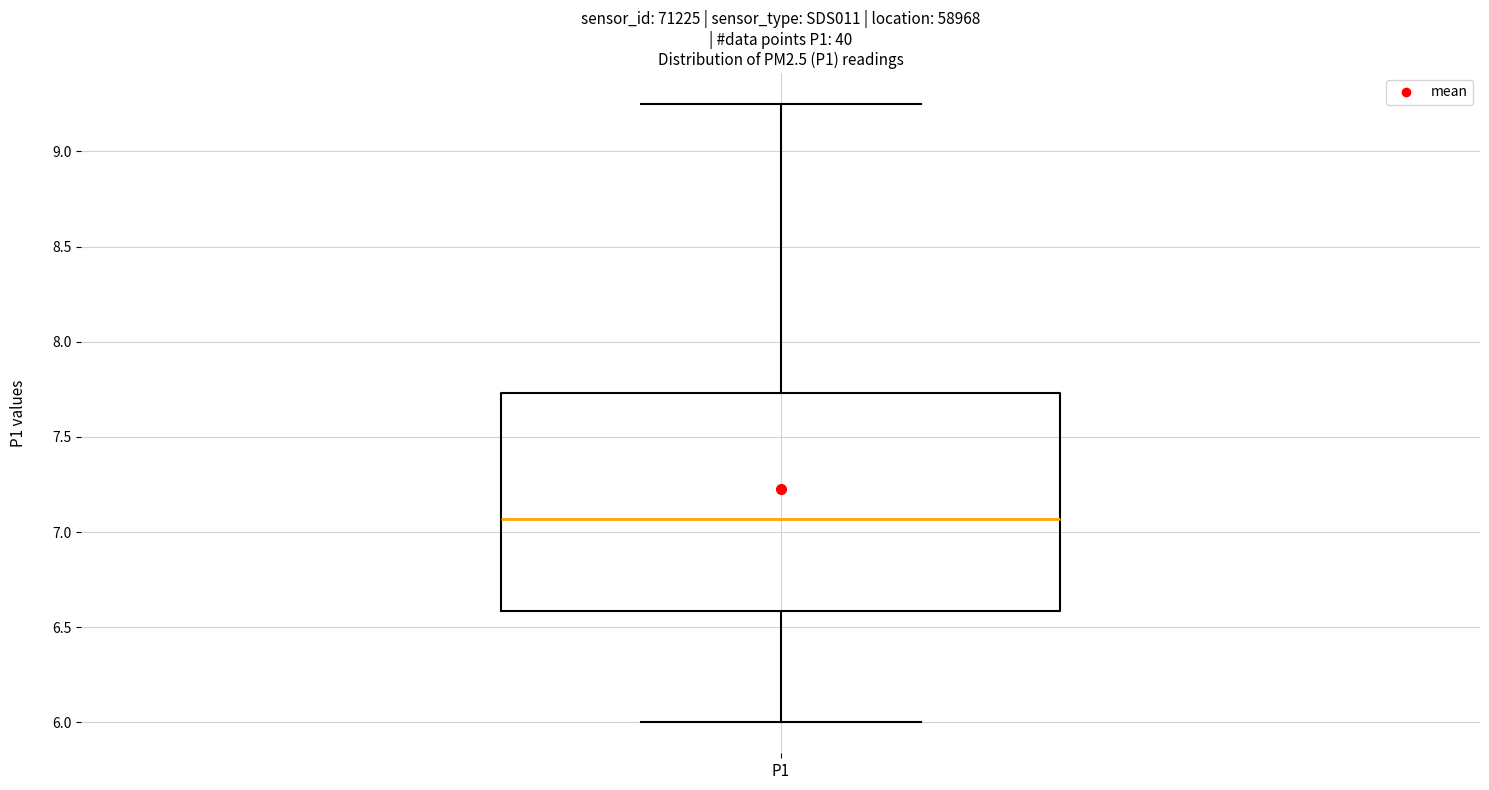

Transcribe this box plot: give where the median line is, the range the box spans, and where the two whiskers end, as read against the y-axis. The values are not printed on the chart, so give them approximately, as read against the axis.

median 7.05, box 6.60 to 7.75, whiskers 6.00 to 9.25